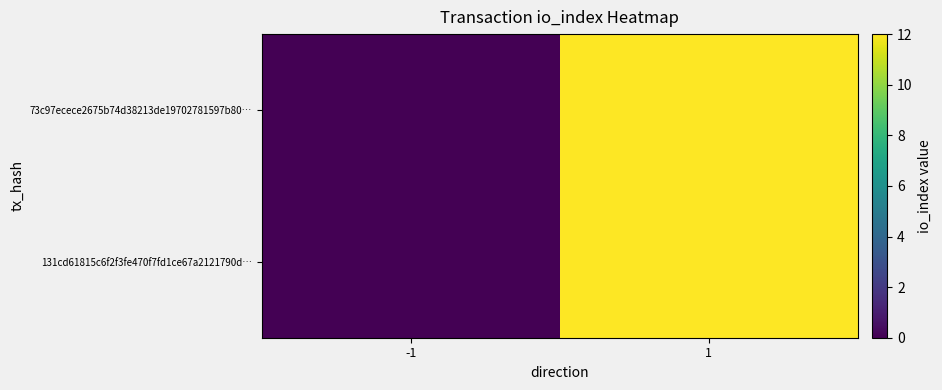

Which series has the largest range (max minus min)?

131cd61815c6f2f3fe470f7fd1ce67a2121790d…